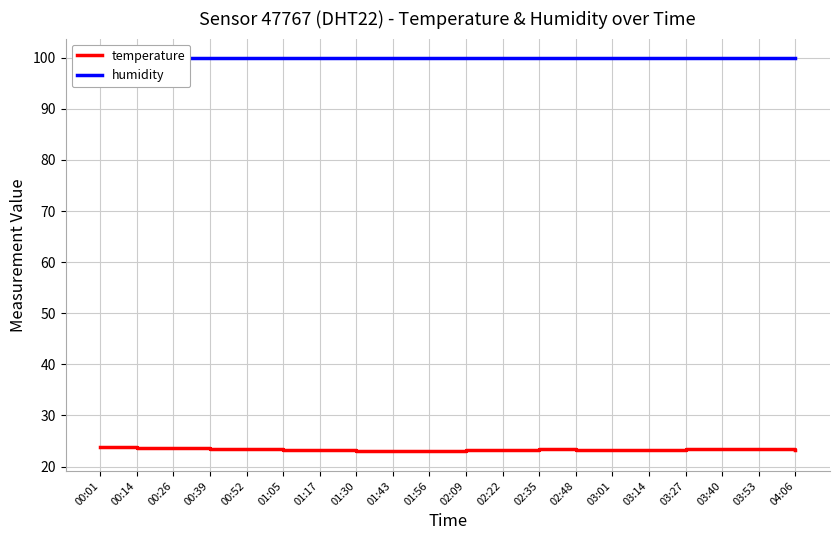

Reading left to right, list all the values displayed in this chart.

temperature: 23.8	23.7	23.6	23.5	23.4	23.3	23.2	23.1	23.0	23.1	23.2	23.3	23.4	23.3	23.3	23.3	23.4	23.5	23.5	23.3
humidity: 99.9	99.9	99.9	99.9	99.9	99.9	99.9	99.9	99.9	99.9	99.9	99.9	99.9	99.9	99.9	99.9	99.9	99.9	99.9	99.9